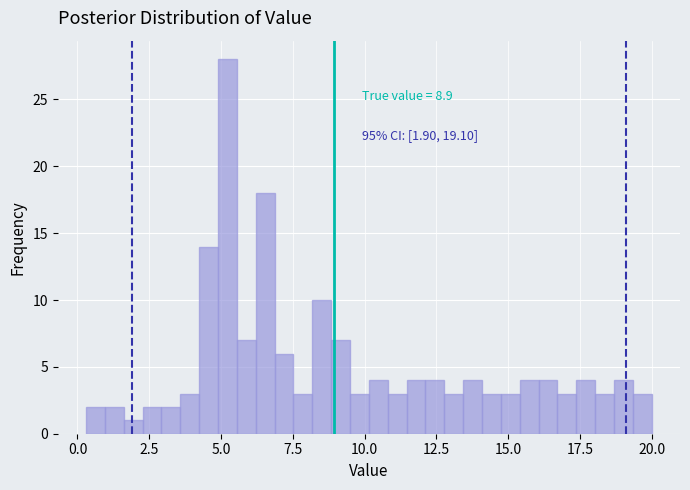

Around what value on the x-axis is the tallest bar? Give the approximate position of its centre, as read against the axis.

5.0